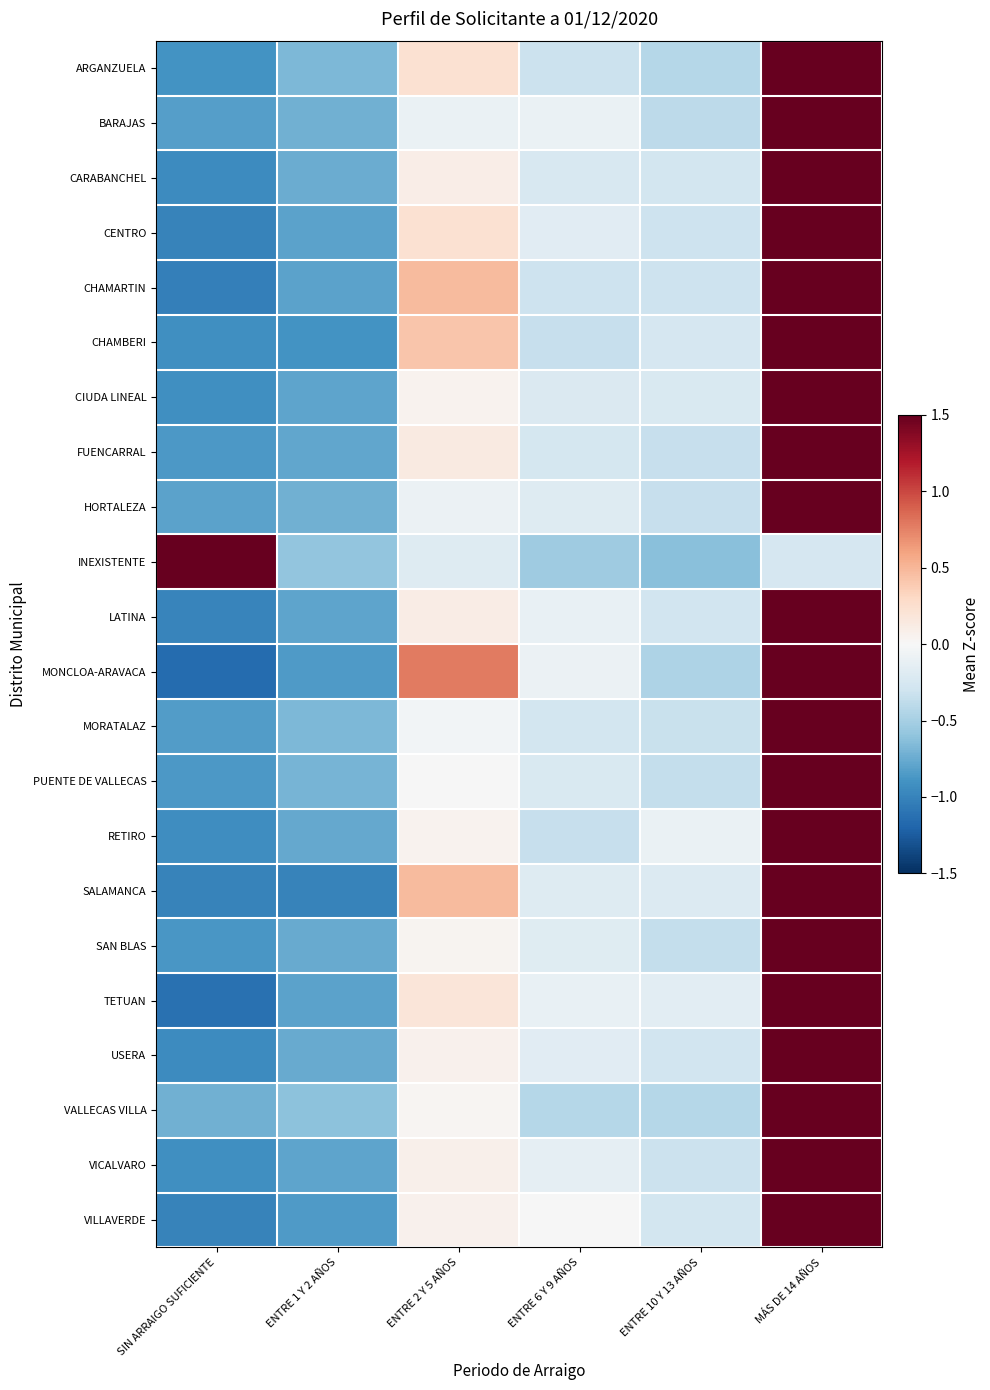

What is the difference between the highest and lowest values at ENTRE 1 Y 2 AÑOS?

0.4